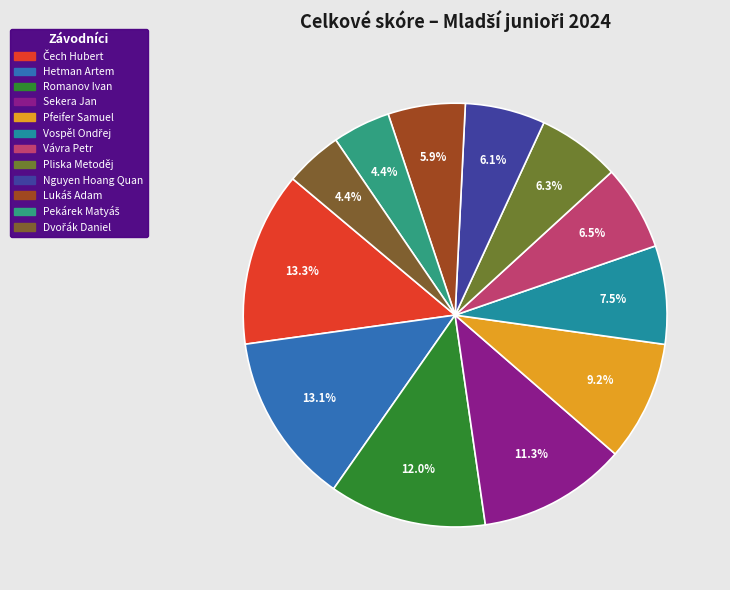

Which category has the biggest portion of the pie?

Čech Hubert